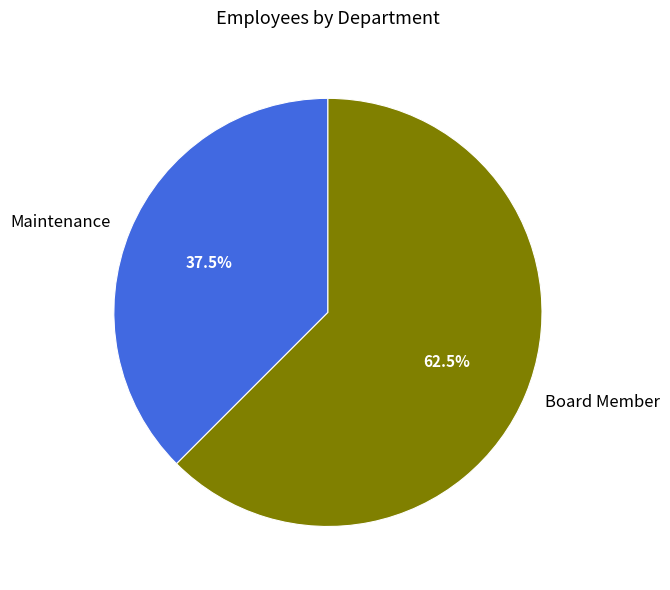

Combined, do Maintenance and Board Member account for over 50%?

Yes